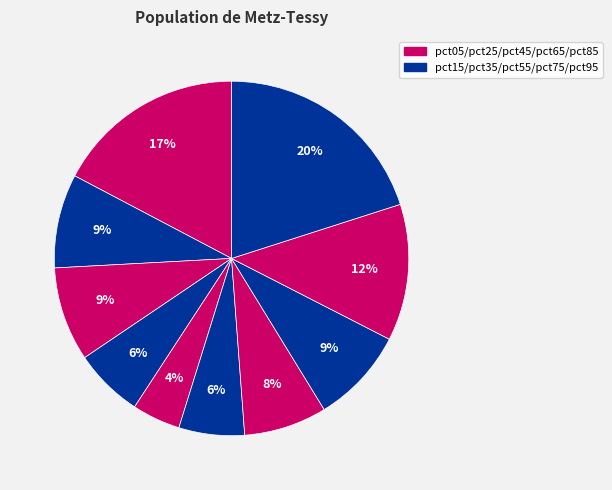

Count the number of slices in the pie.

10